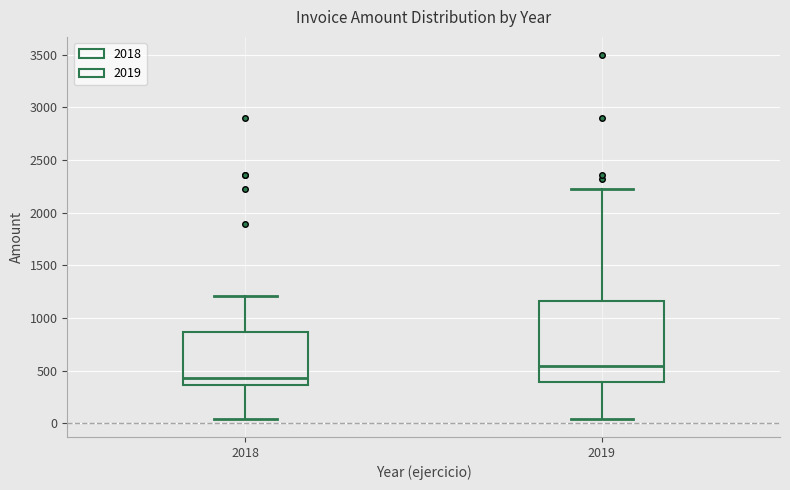

Reading left to right, transcribe this box plot: for each box, give where its median line is, the range the box spans, and where its two whiskers end, as read against the y-axis. The values are not printed on the chart, so give them approximately, as read against the axis.

2018: median 450, box 350 to 850, whiskers 50 to 1200
2019: median 550, box 400 to 1150, whiskers 50 to 2200